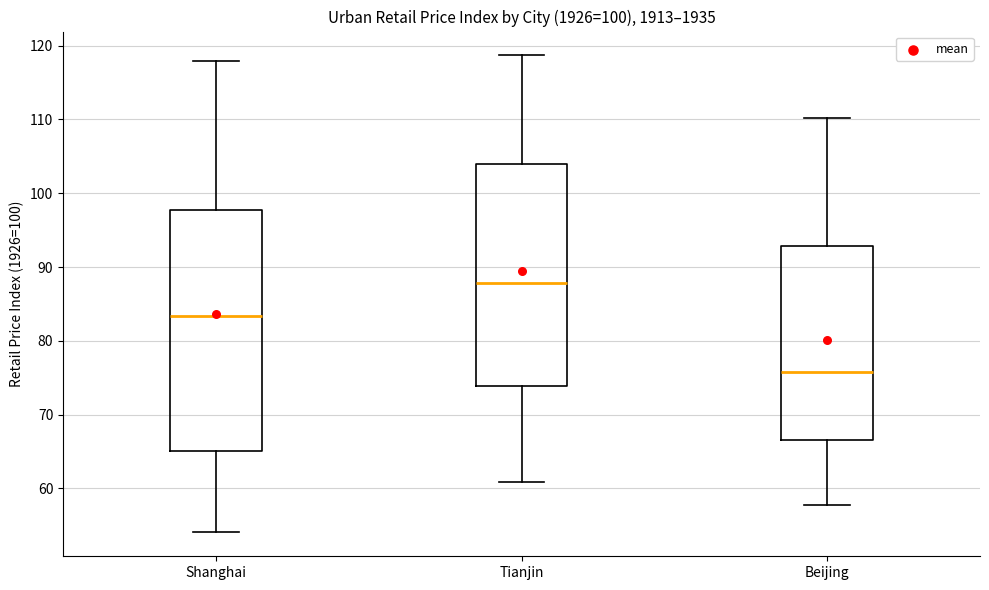

Which box has the highest median line?

Tianjin